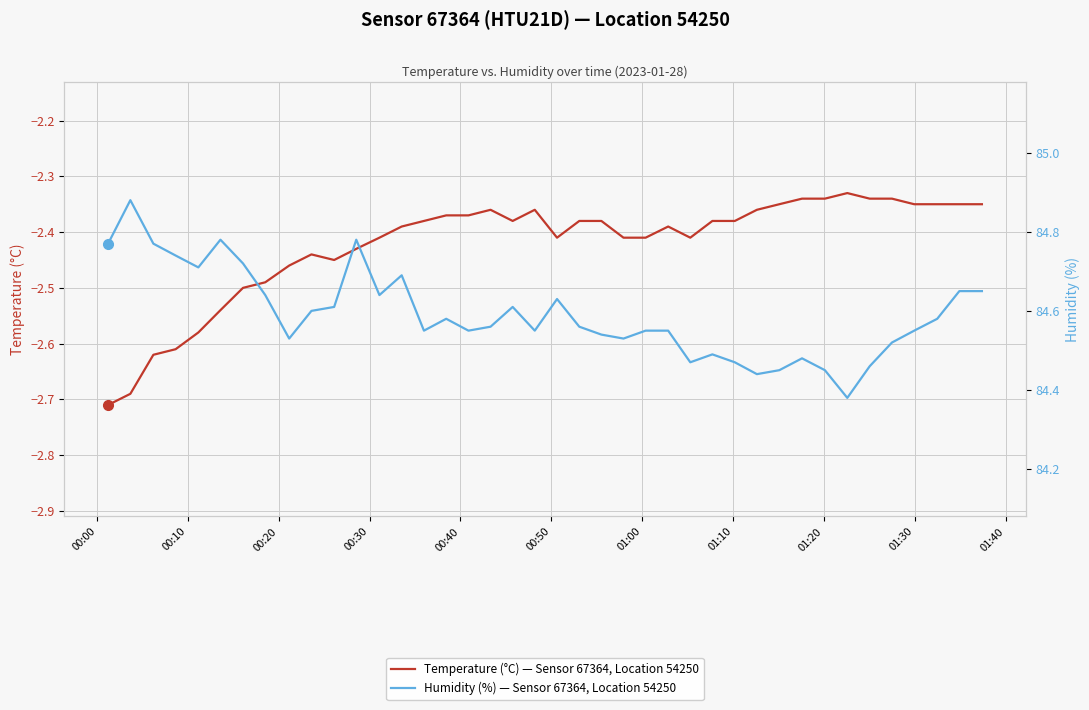

The Temperature (°C) — Sensor 67364, Location 54250 series shows -4.0 at 29. True or false?

False